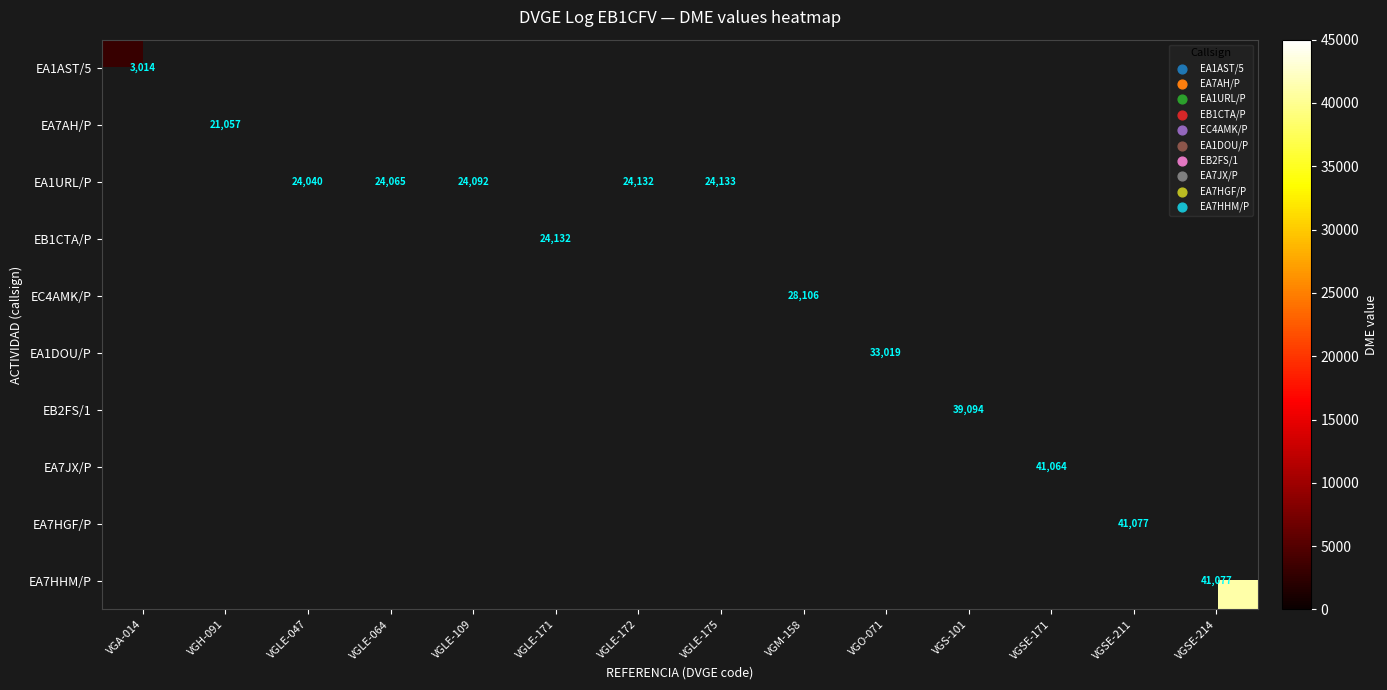

True or false: EA1URL/P has a value of 15443 at VGLE-109.

False